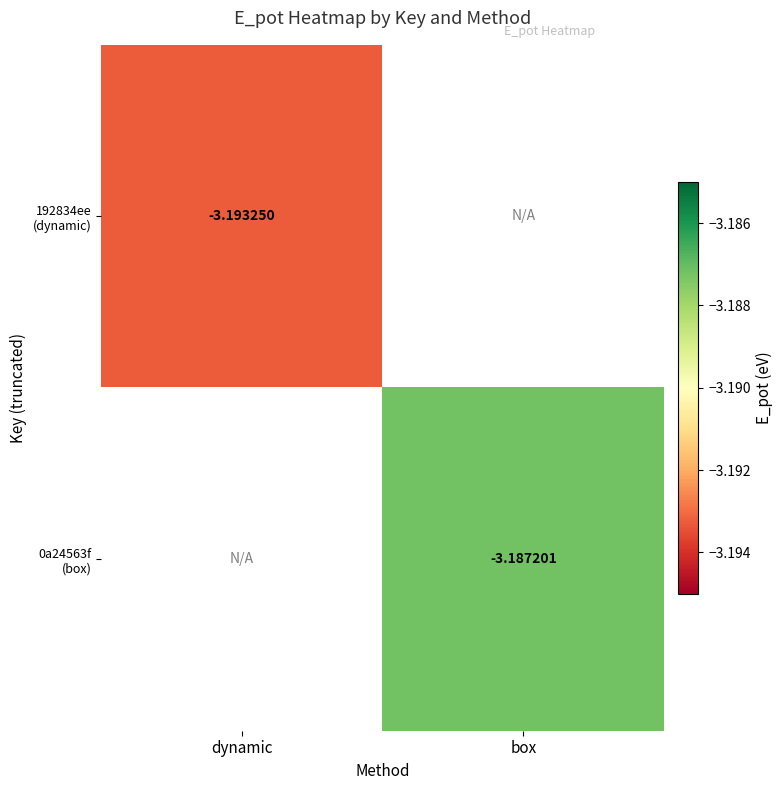

What is the minimum value for 192834ee (dynamic)?

-3.2